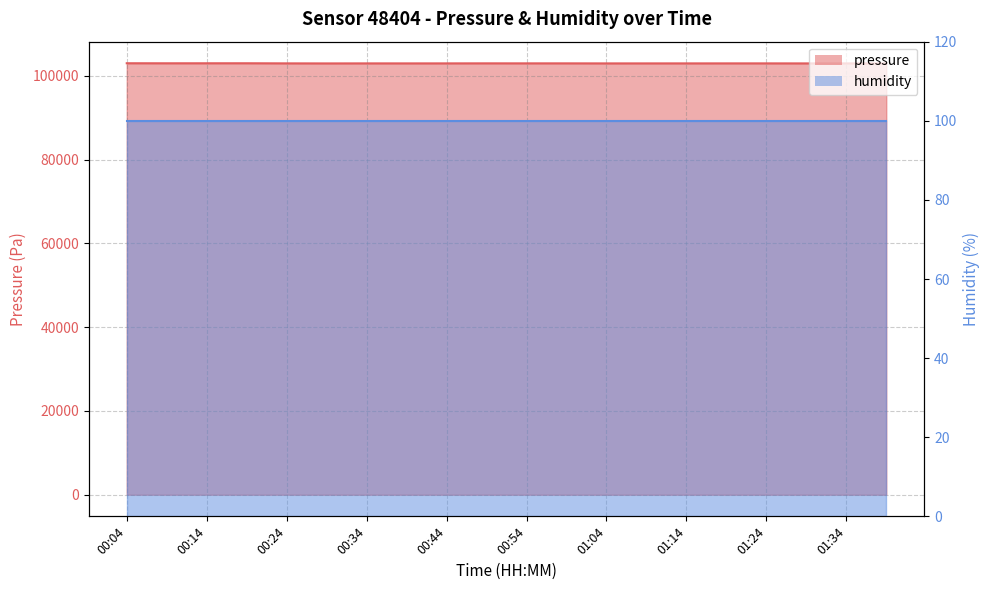

What is the label of the 8th point from the left?

00:39